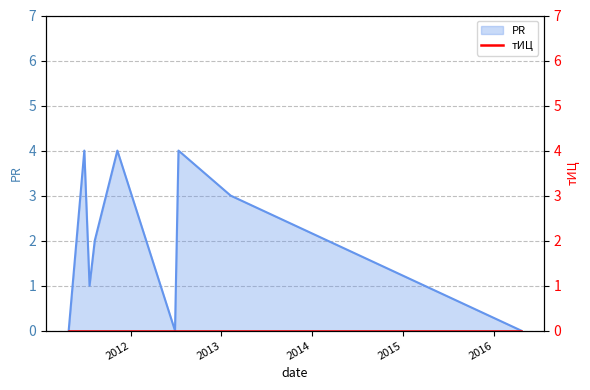

What is the ratio of the value at 2011-07-20 to the value at 2013-02-07?

0.3